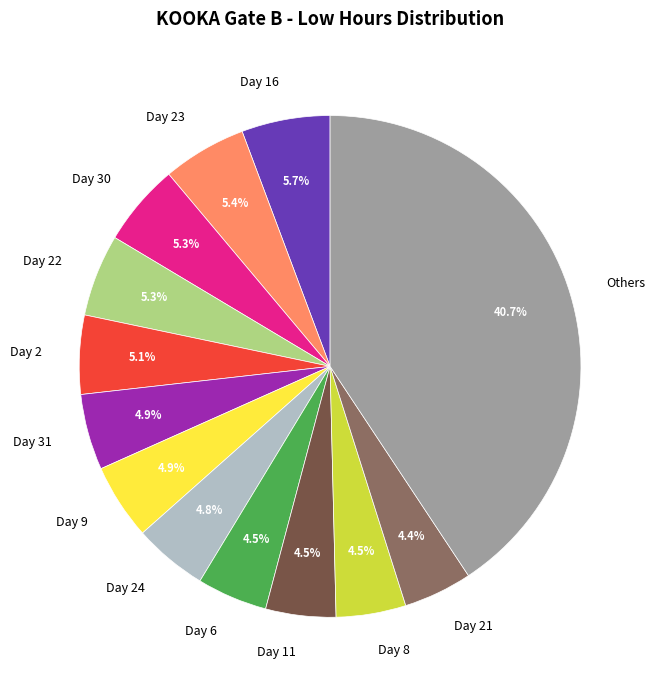

Which category has the biggest portion of the pie?

Others